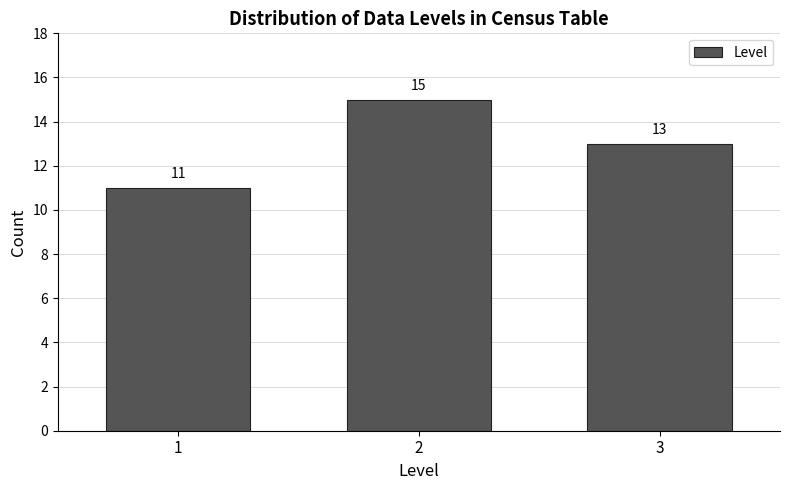

Reading left to right, transcribe all the data shown in this chart.

1=11	2=15	3=13